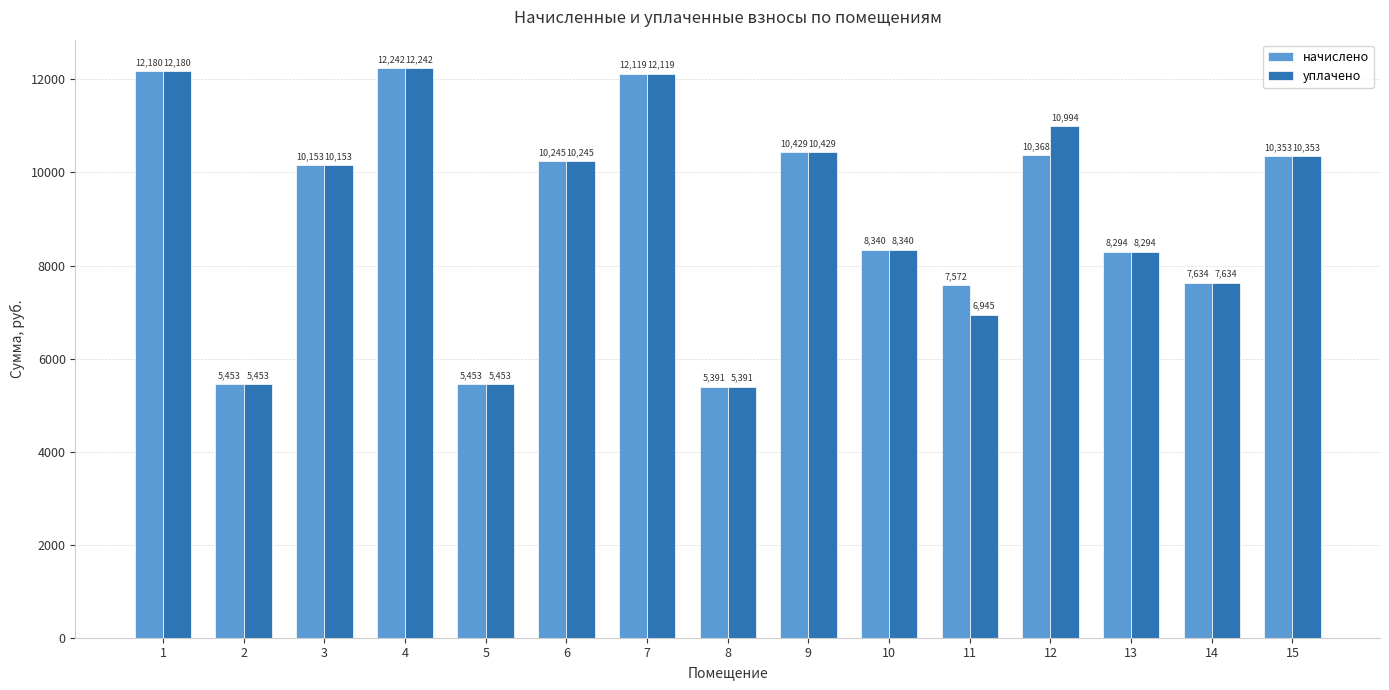

Read the уплачено value at 7.

12119.0